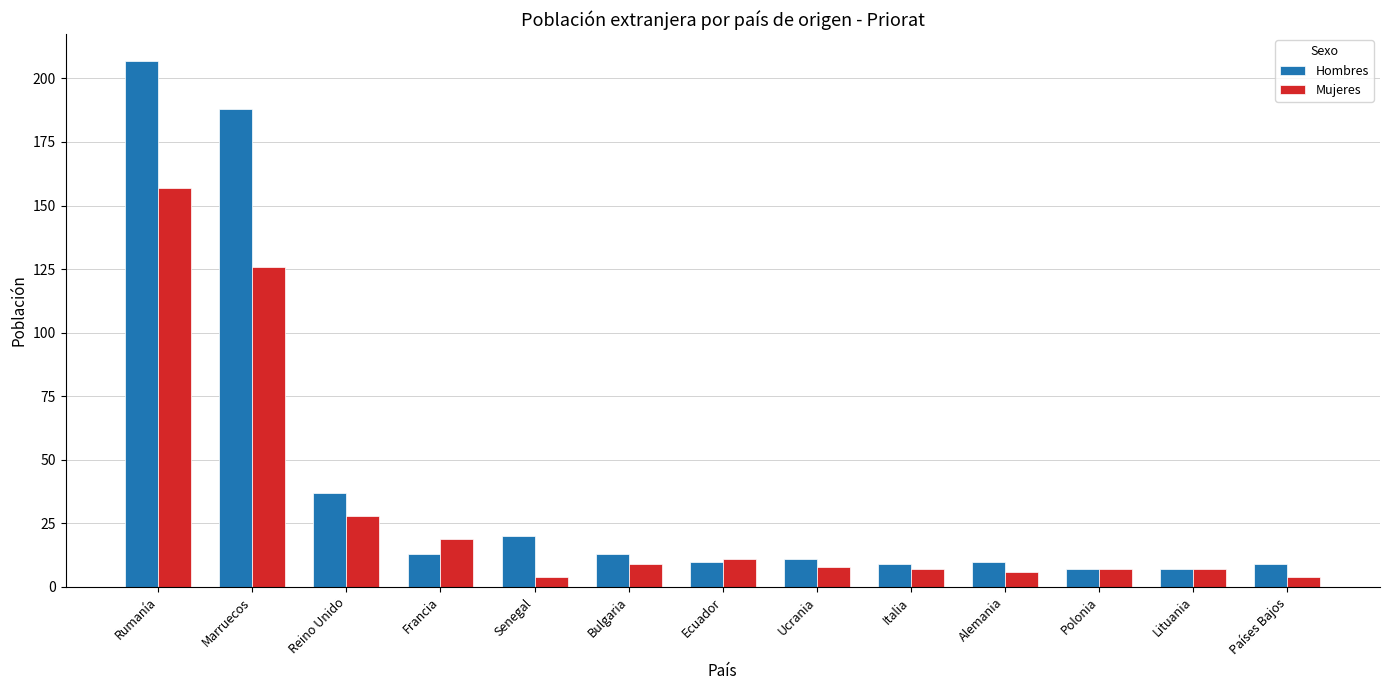

What is the difference between the maximum and minimum values in the Hombres series?

200